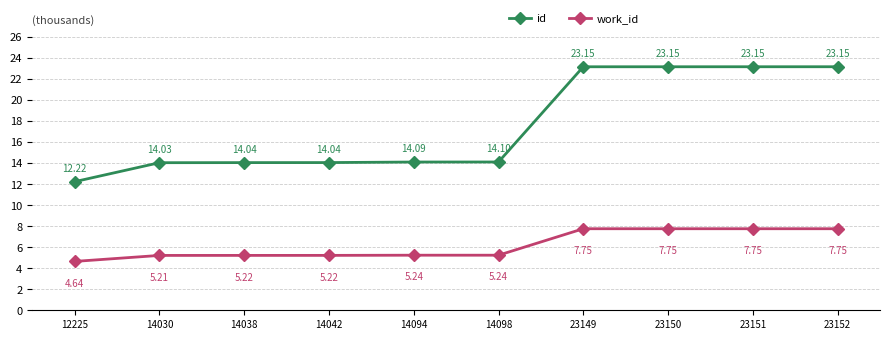

Count the number of categories in the chart.

10